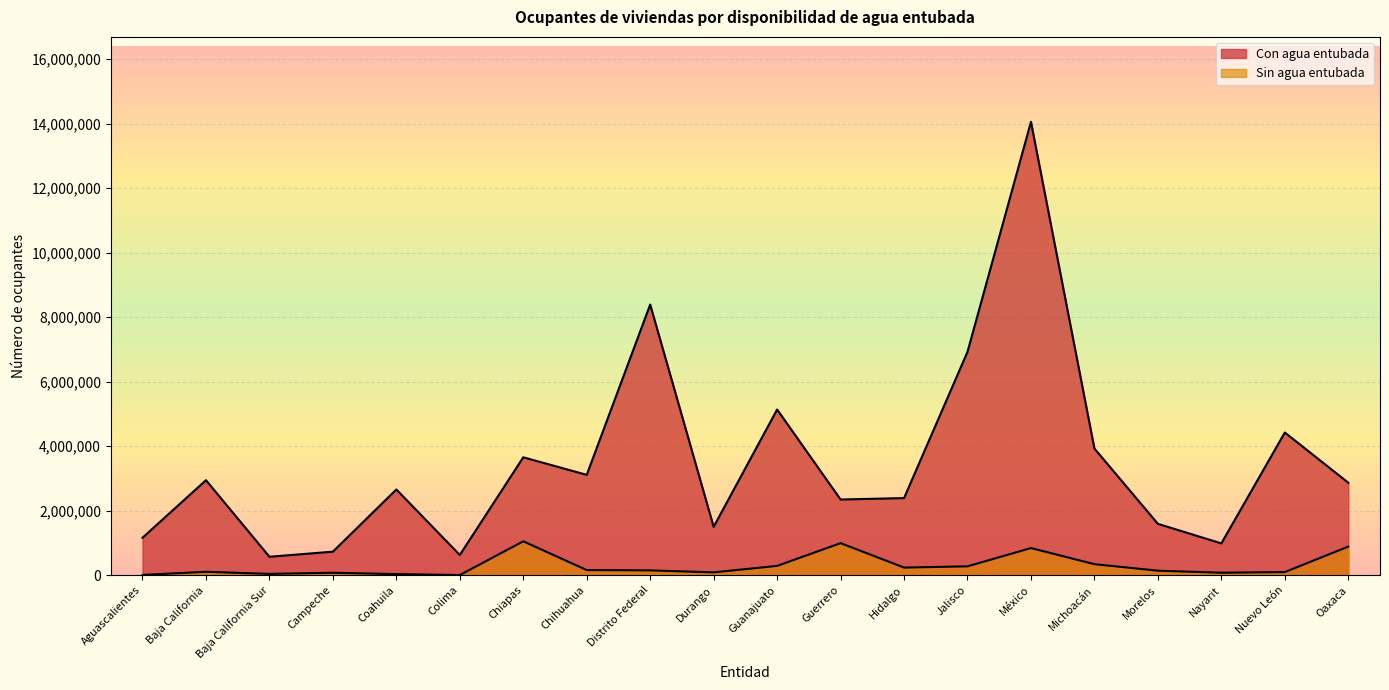

What are all the series names shown in the legend?

Con agua entubada, Sin agua entubada